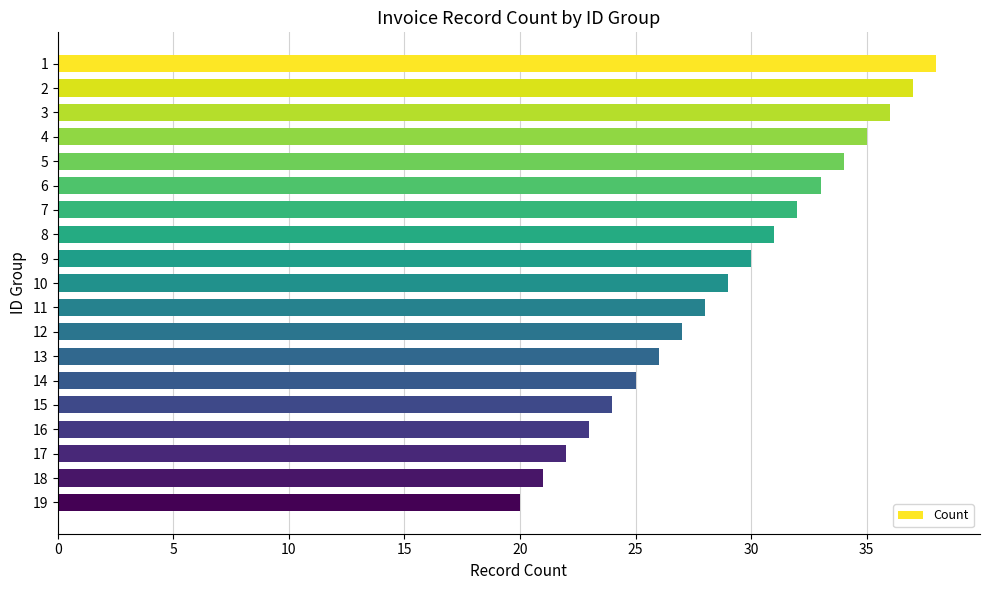

How many distinct data groups are displayed?

1